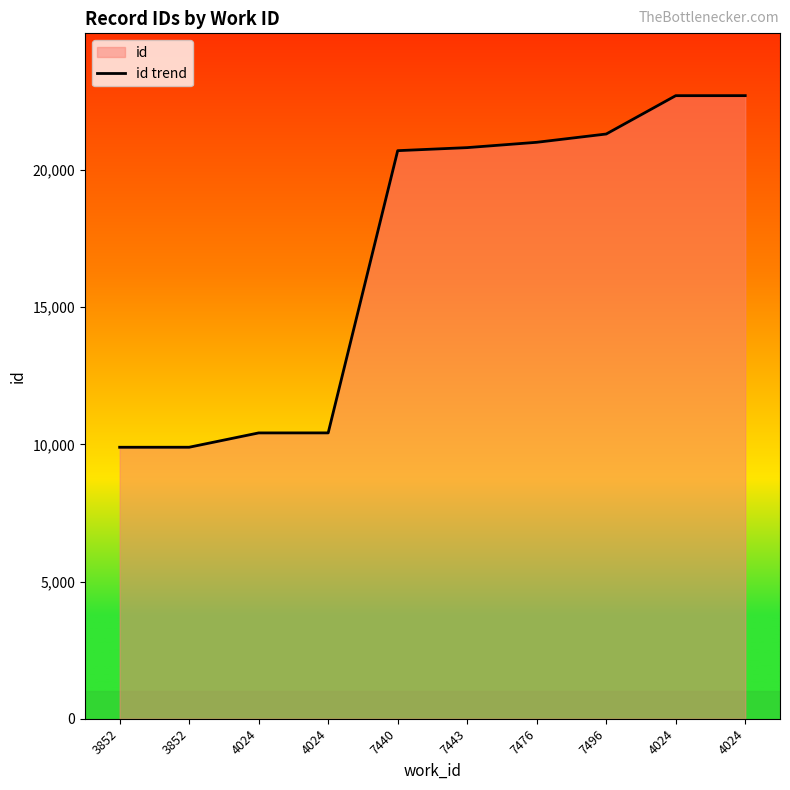

What is the difference between the values at 7496 and 7440?

607